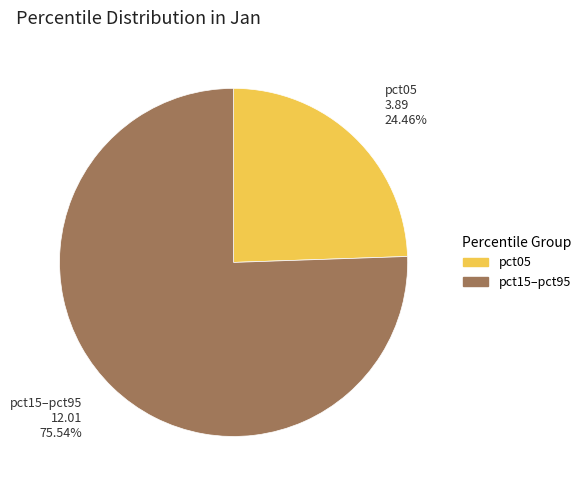

How many segments does this pie chart have?

2